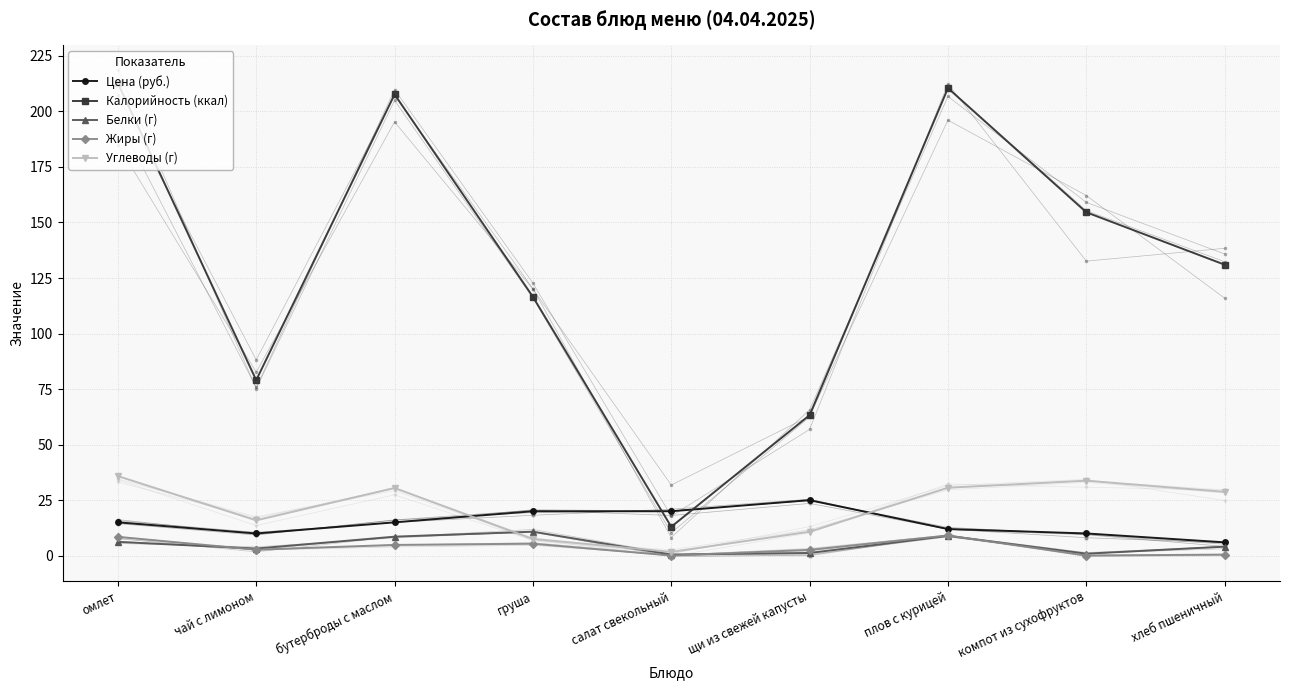

At how many categories does at least one series exceed 64?

7